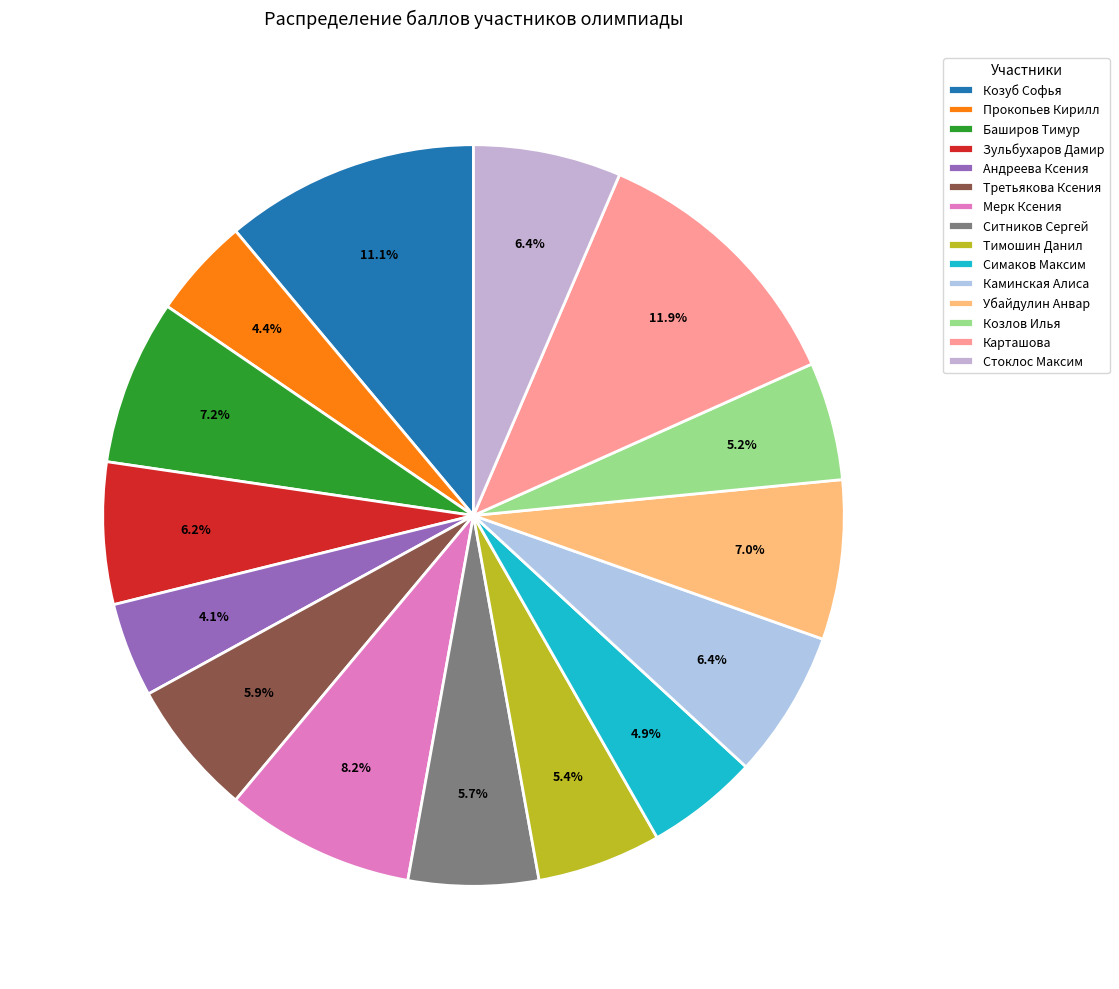

Which slice is the largest?

Карташова